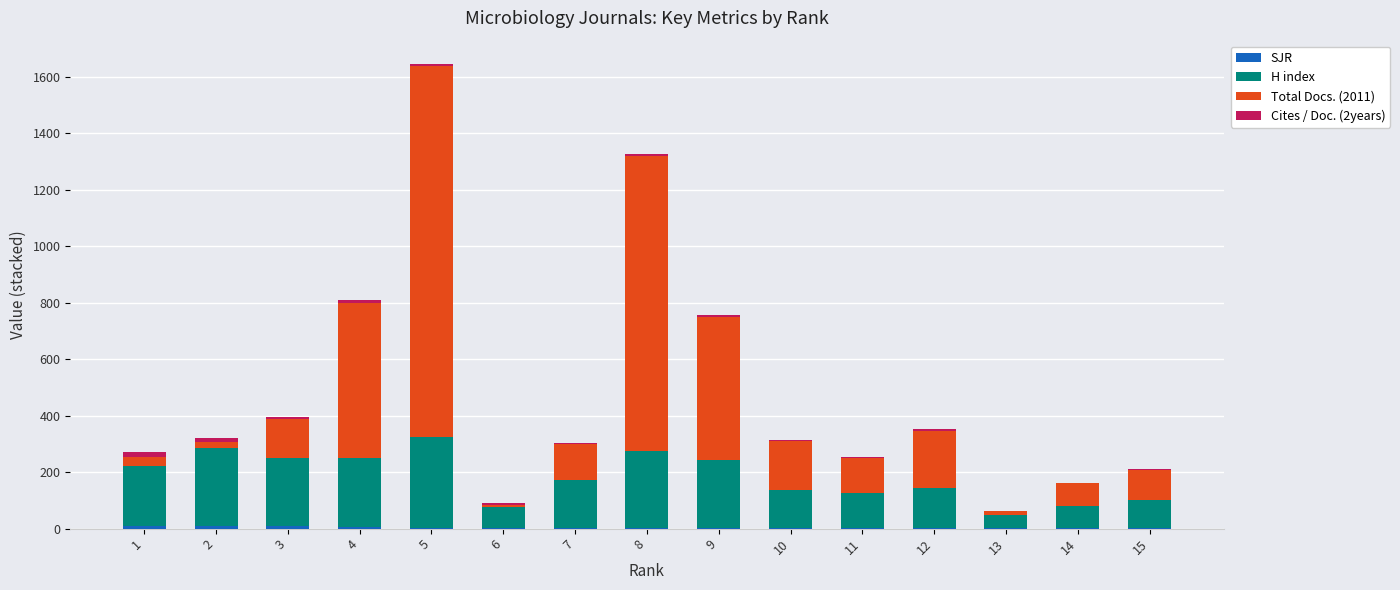

At which category is the sum across all series the highest?

5